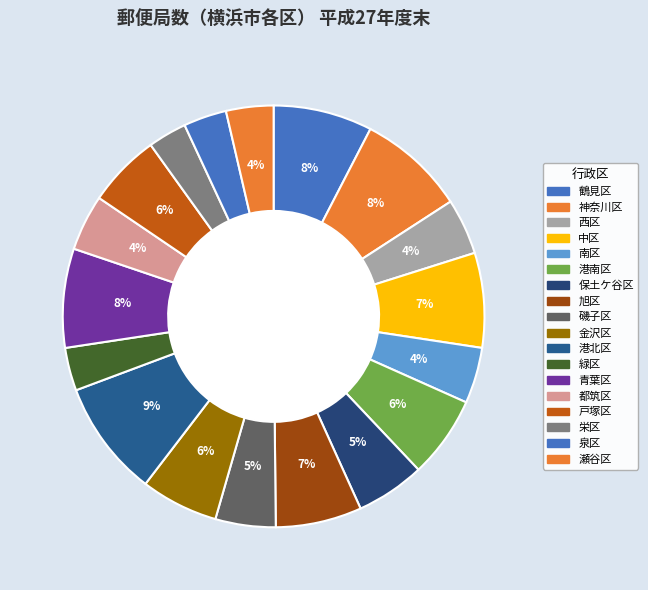

What percentage is the 戸塚区 slice, to the nearest percent?

6%